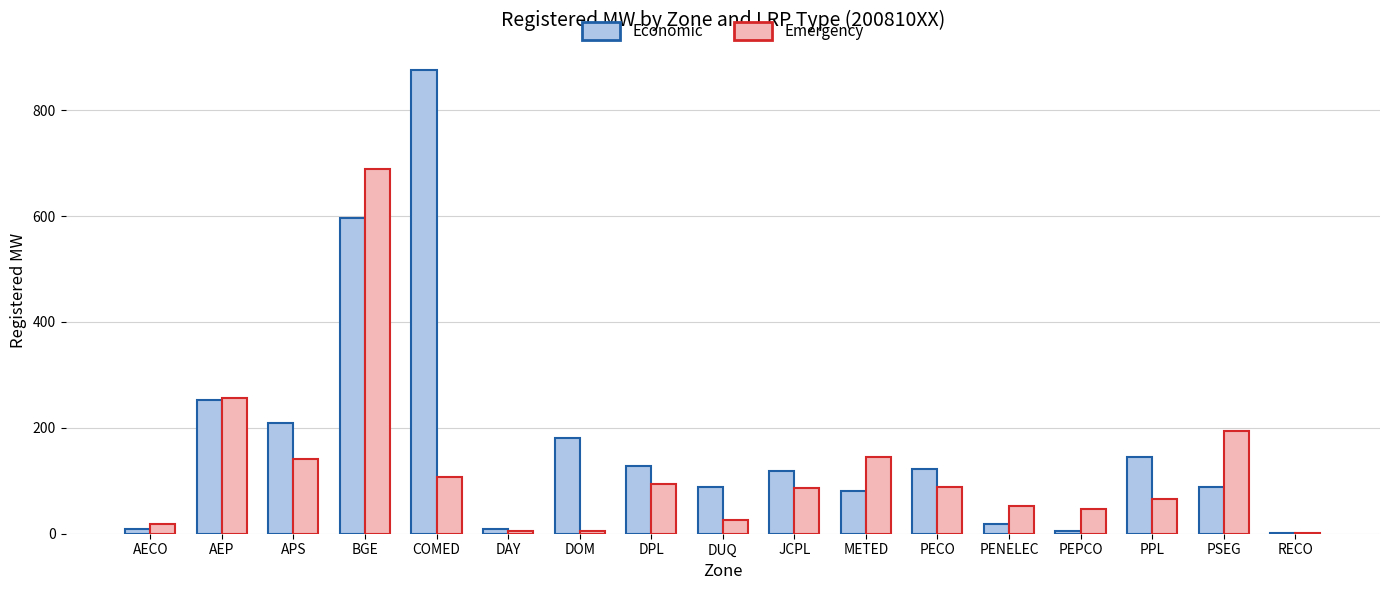

True or false: Economic has a value of 88.1 at PSEG.

True